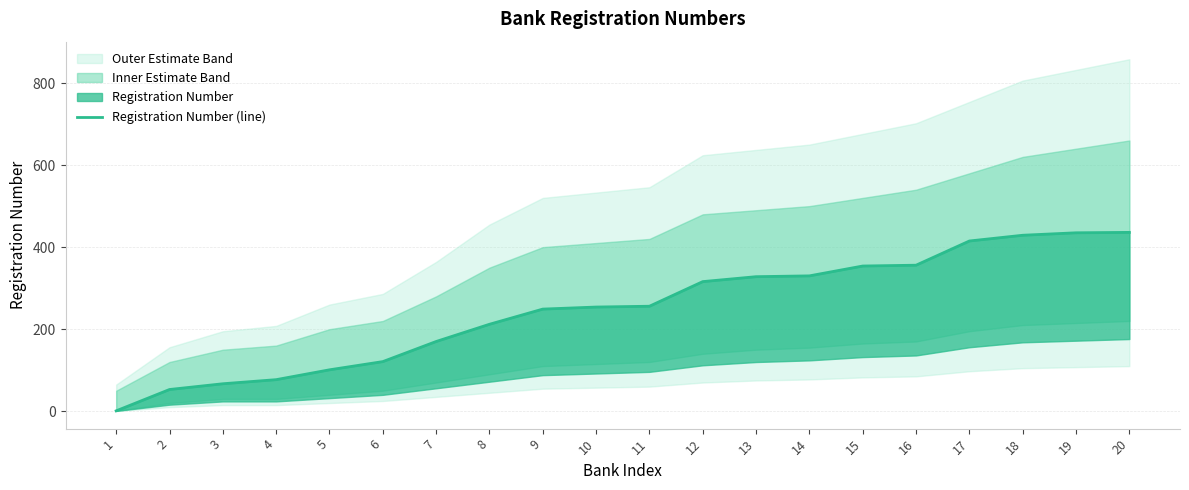

What is the difference between the values at 2 and 13?

275